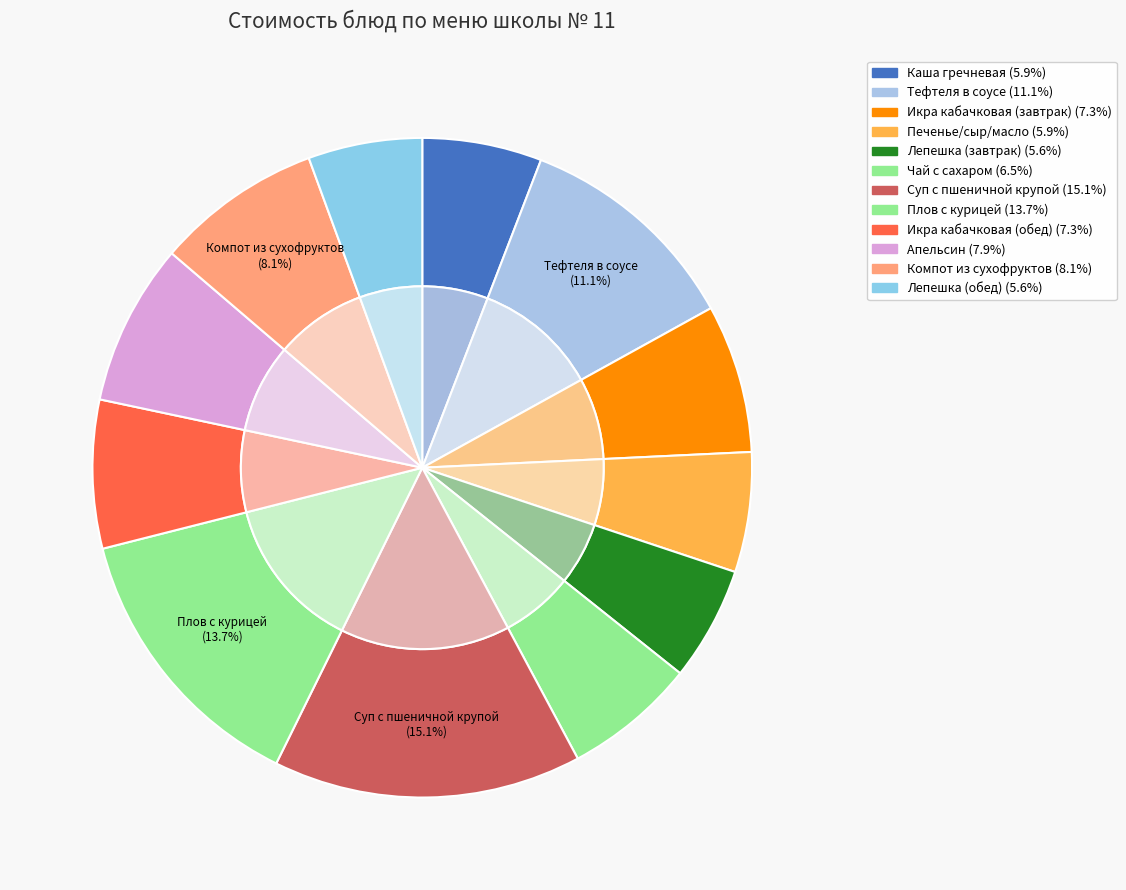

What is the largest slice in the pie chart?

Суп с пшеничной крупой